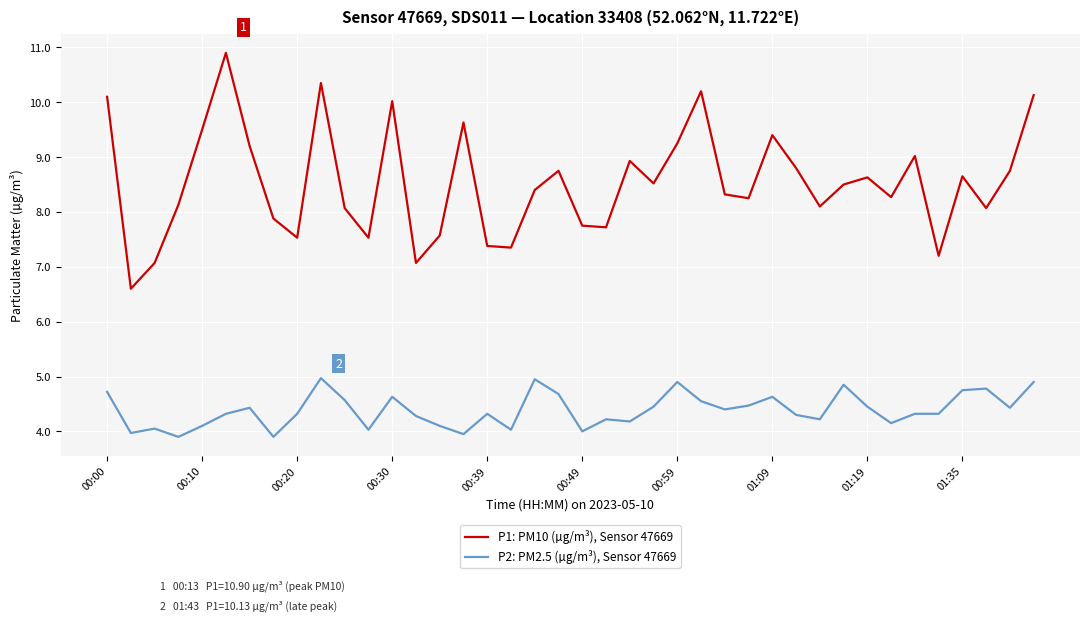

What is the difference between the maximum and minimum values in the P1: PM10 (µg/m³), Sensor 47669 series?

4.3